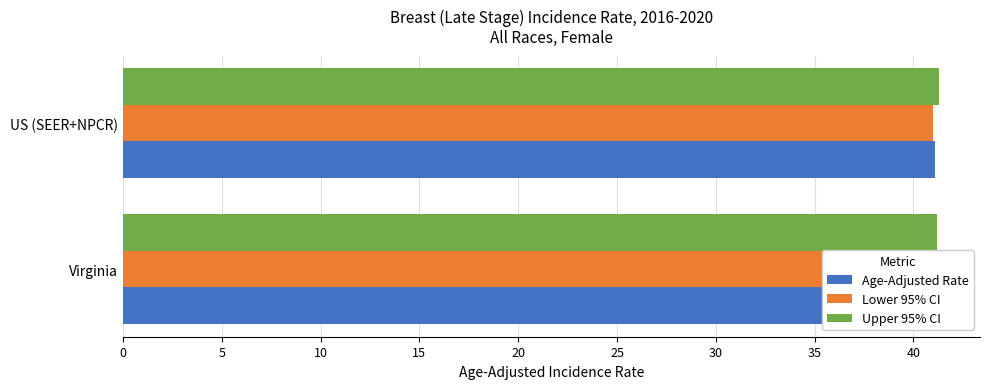

Is the value of Lower 95% CI at Virginia greater than the value of Upper 95% CI at Virginia?

No